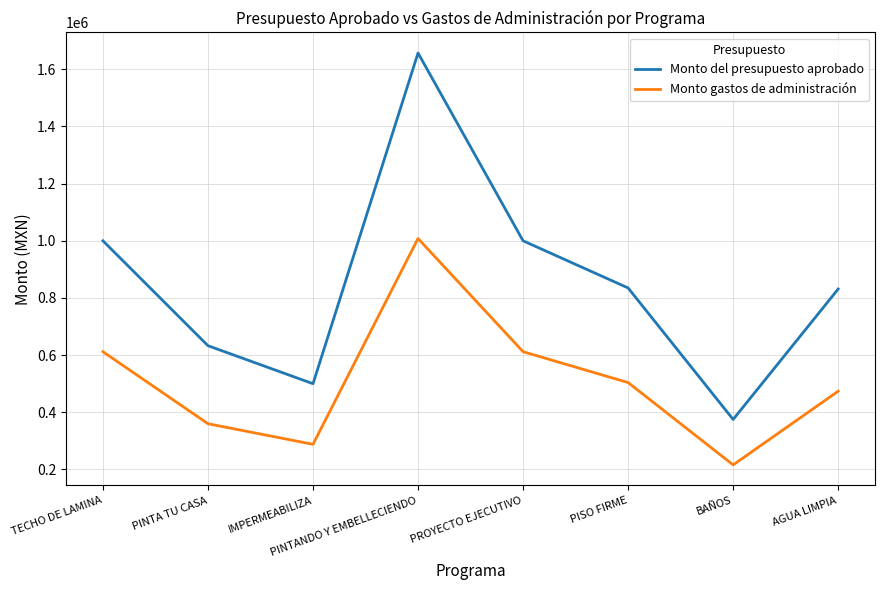

How many lines are shown in the chart?

2